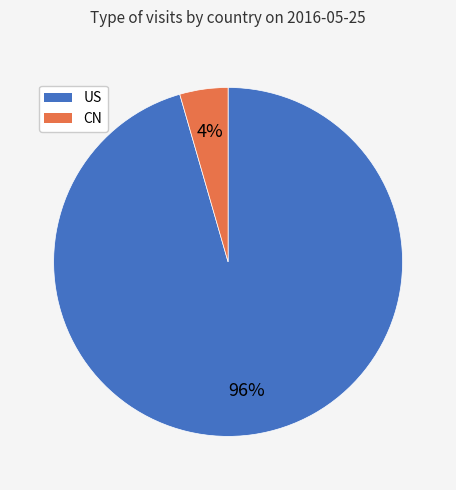

Count the number of slices in the pie.

2